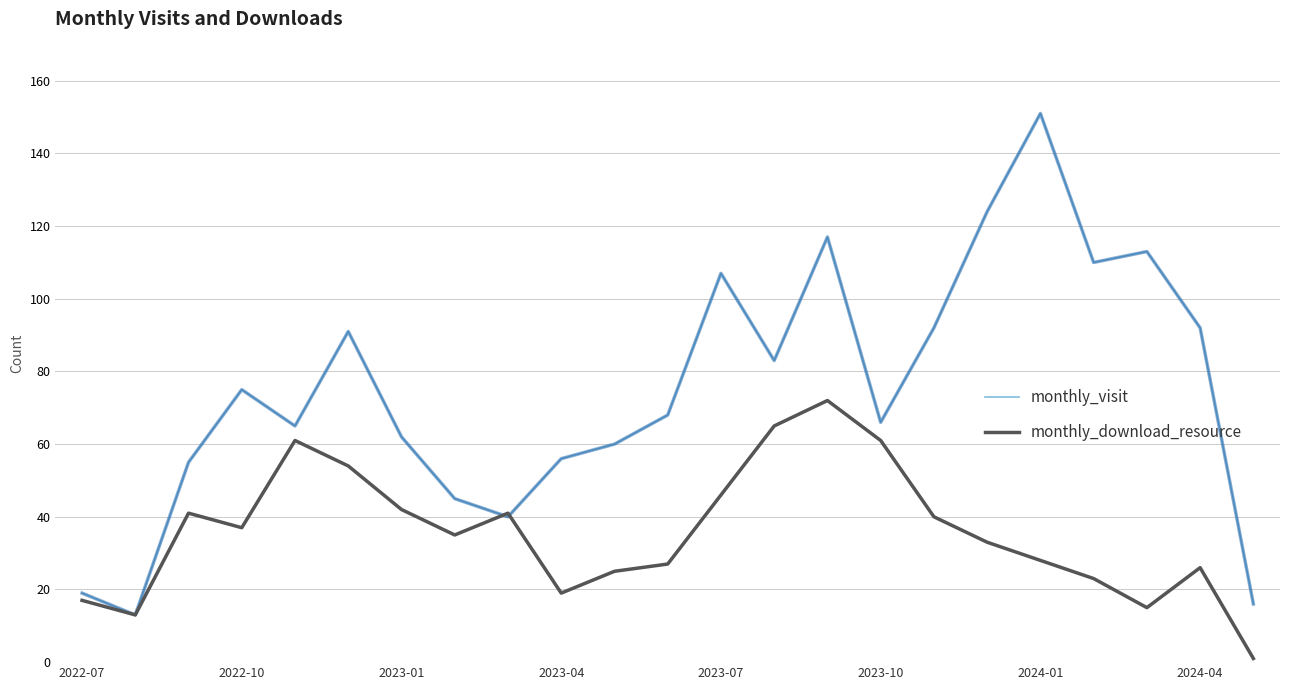

What is the maximum value shown in the chart?

151